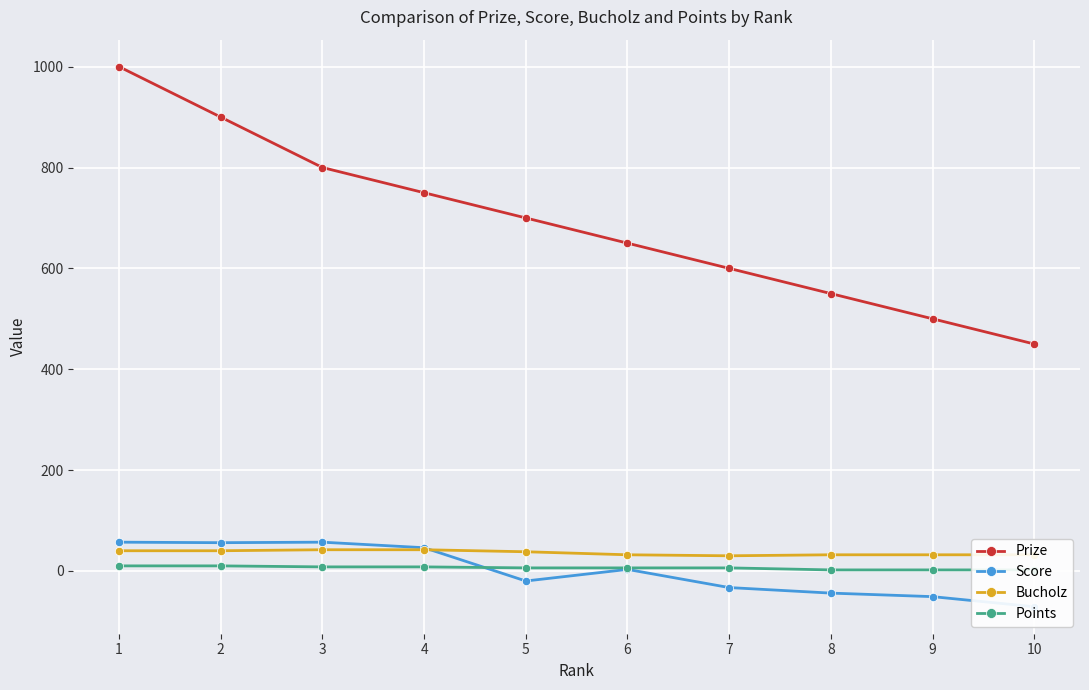

Which series has the largest total across all categories?

Prize